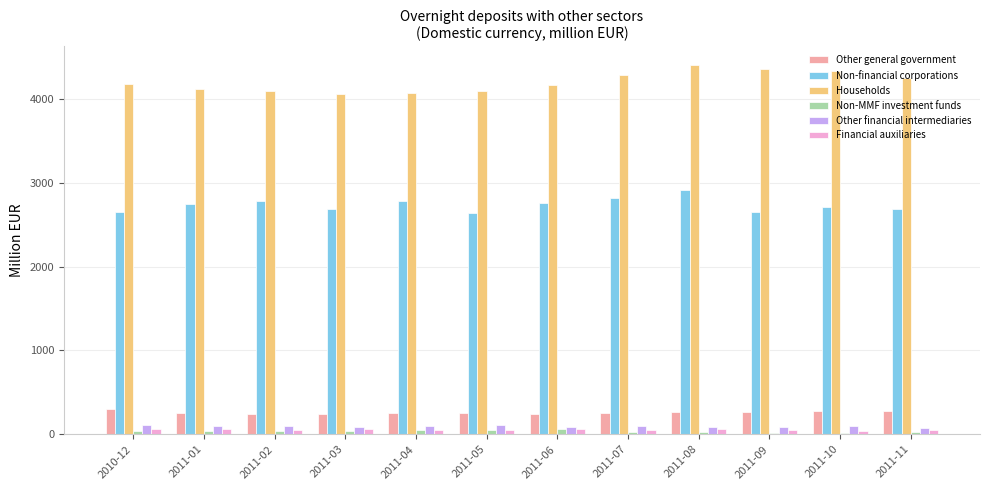

The value of Households at 2011-03 is 4061.0. True or false?

True